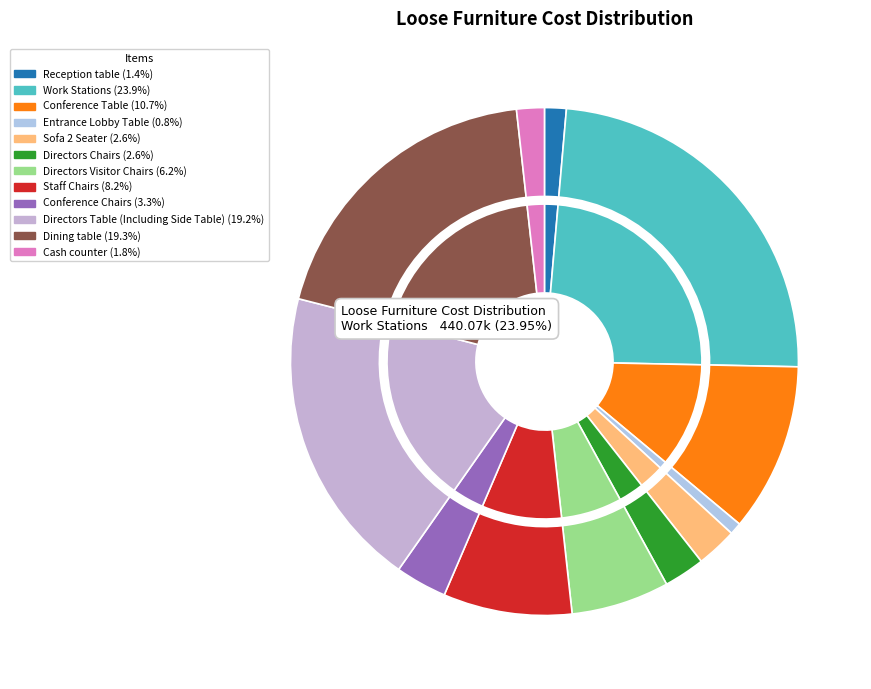

True or false: Directors Table (Including Side Table) accounts for 31% of the total.

False